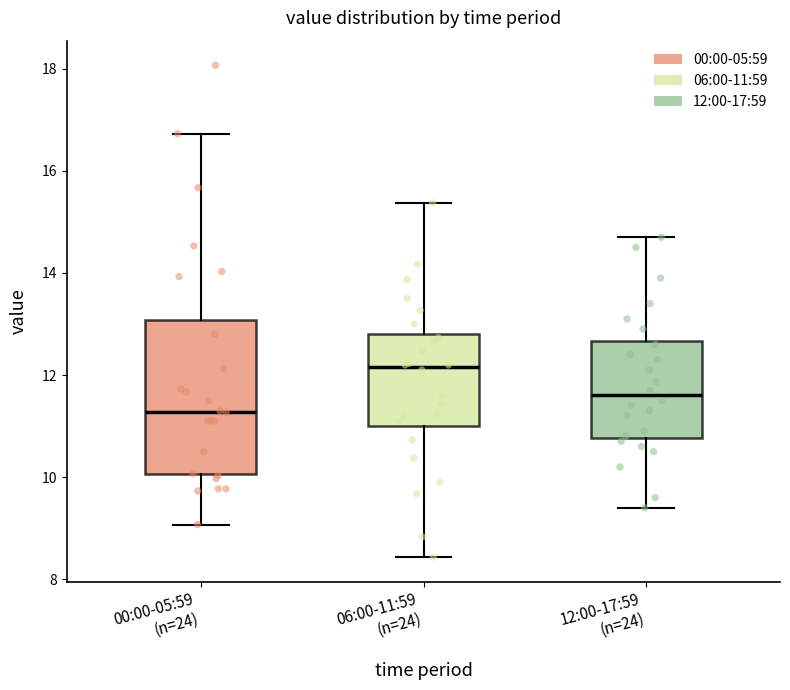

Reading left to right, transcribe this box plot: for each box, give where its median line is, the range the box spans, and where its two whiskers end, as read against the y-axis. The values are not printed on the chart, so give them approximately, as read against the axis.

00:00-05:59 (n=24): median 11.2, box 10.0 to 13.0, whiskers 9.0 to 16.8
06:00-11:59 (n=24): median 12.2, box 11.0 to 12.8, whiskers 8.4 to 15.4
12:00-17:59 (n=24): median 11.6, box 10.8 to 12.6, whiskers 9.4 to 14.8